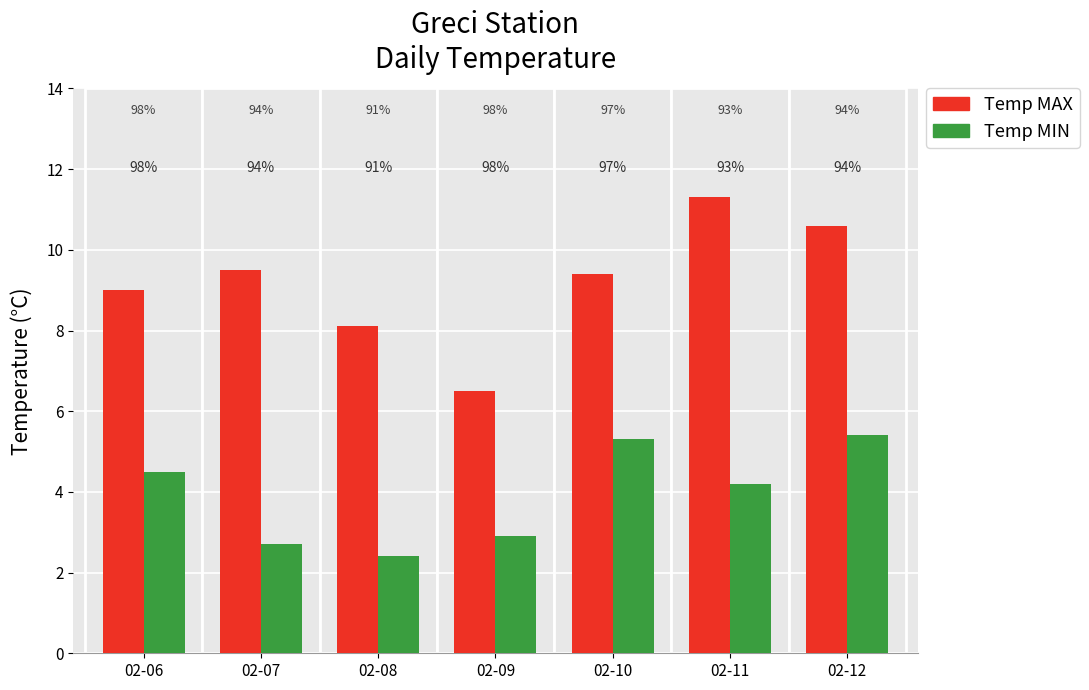

What are all the series names shown in the legend?

Temp MAX, Temp MIN